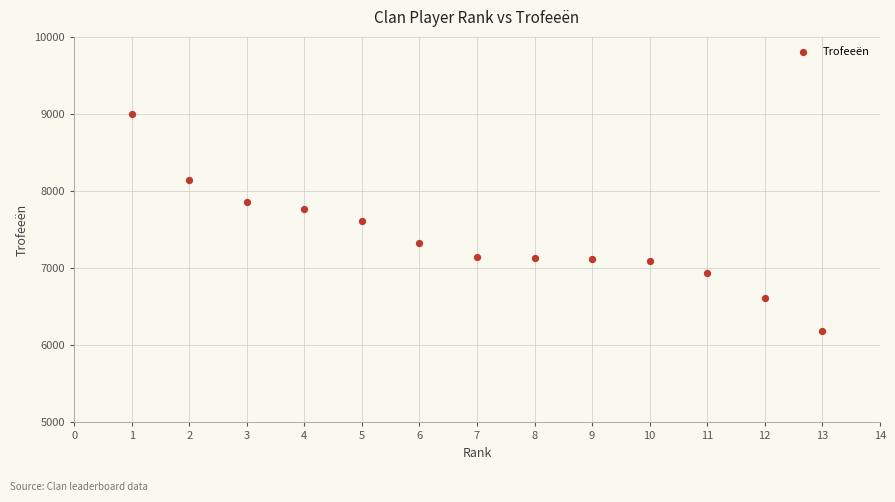

What is the range of Y values (max minus min)?

2819